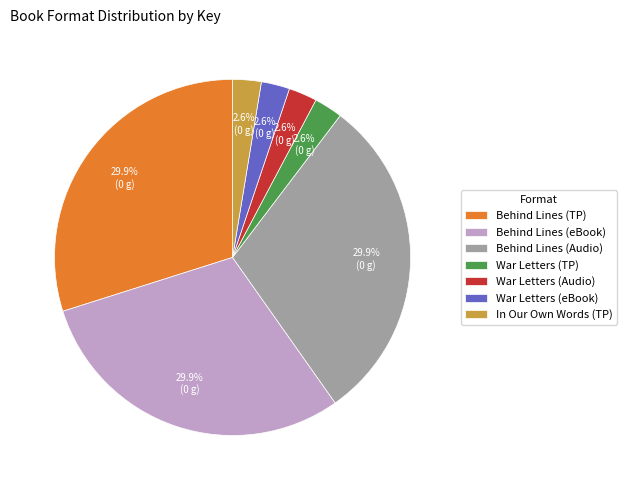

Combined, what portion of the pie is Behind Lines (TP) and War Letters (TP)?

32.5%